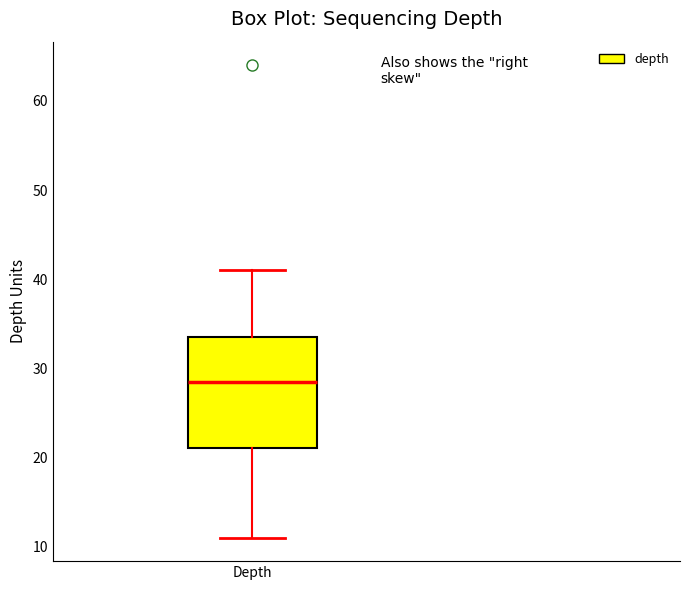

Read this box plot against the y-axis: the position of the median line, the range covered by the box, and the ends of both whiskers. The values are not printed on the chart, so give them approximately, as read against the axis.

median 29, box 21 to 34, whiskers 11 to 41